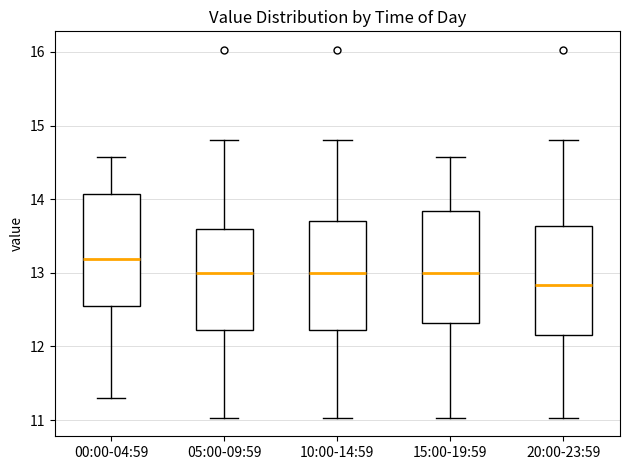

Where does the upper whisker of the box for 20:00-23:59 end on the y-axis? The values are not printed on the chart, so give them approximately, as read against the axis.

14.8